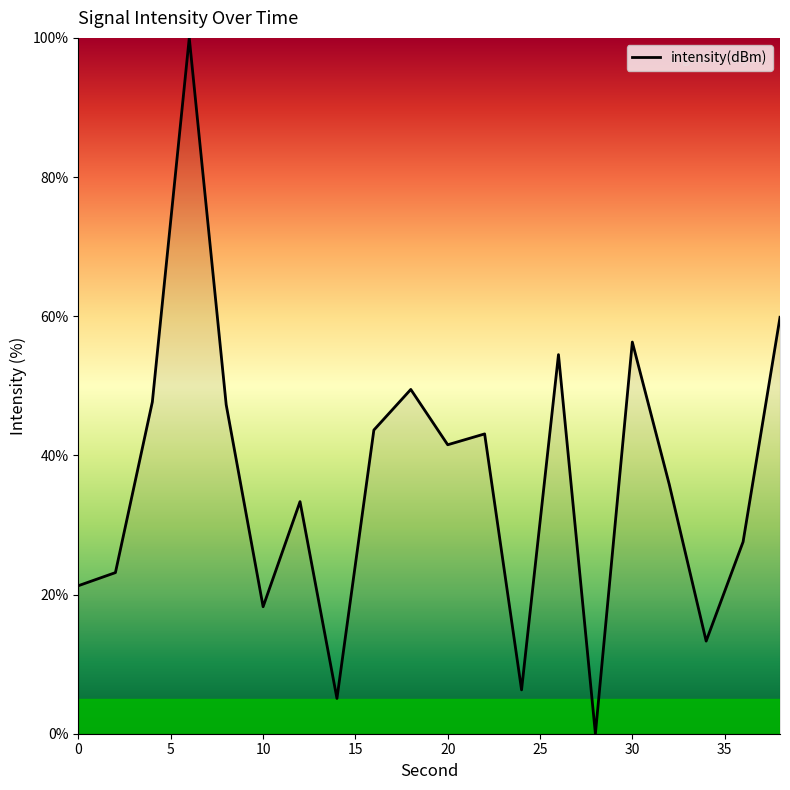

How many lines are shown in the chart?

1